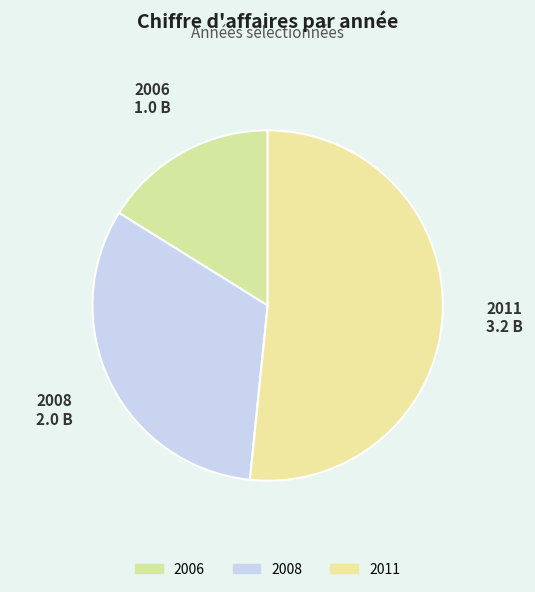

To the nearest percent, what is the difference between the largest and smallest slice percentages?

35%